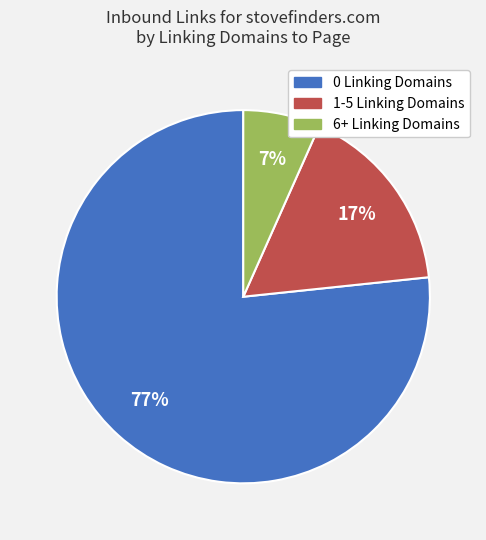

What percentage is the 1-5 Linking Domains slice, to the nearest percent?

17%